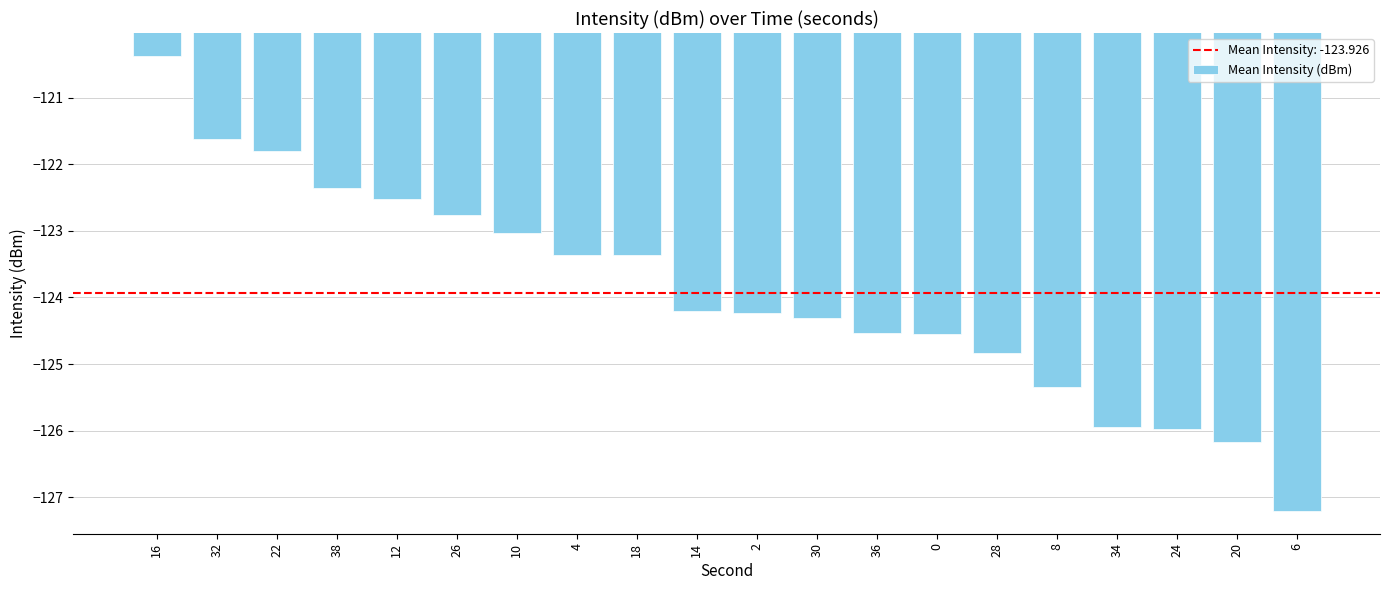

What is the value of the 16th bar from the left?

-125.3